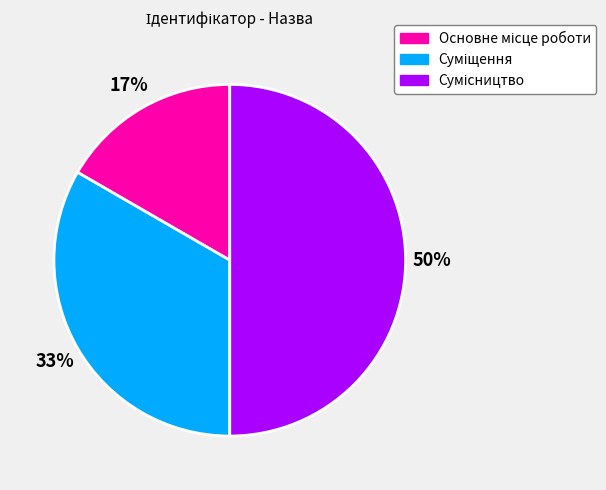

To the nearest percent, what is the difference between the largest and smallest slice percentages?

33%